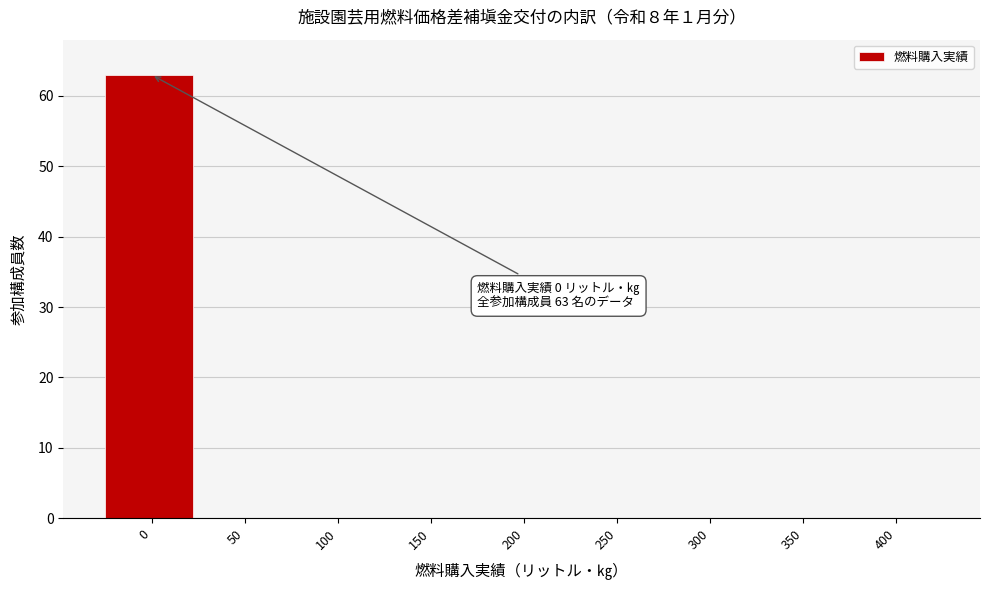

Reading left to right, transcribe all the data shown in this chart.

0=63	50=0	100=0	150=0	200=0	250=0	300=0	350=0	400=0